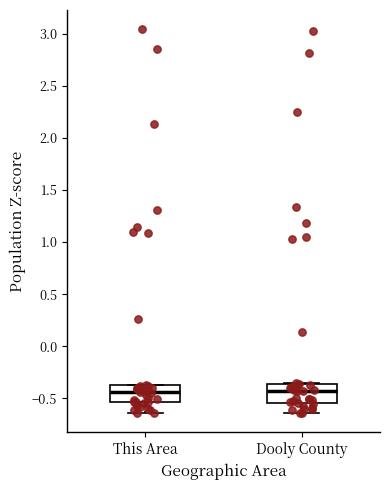

Reading left to right, read every box against the y-axis: the position of its median line, the range the box covers, and the ends of its whiskers. The values are not printed on the chart, so give them approximately, as read against the axis.

This Area: median -0.45, box -0.55 to -0.35, whiskers -0.65 to -0.35
Dooly County: median -0.45, box -0.55 to -0.35, whiskers -0.65 to -0.35